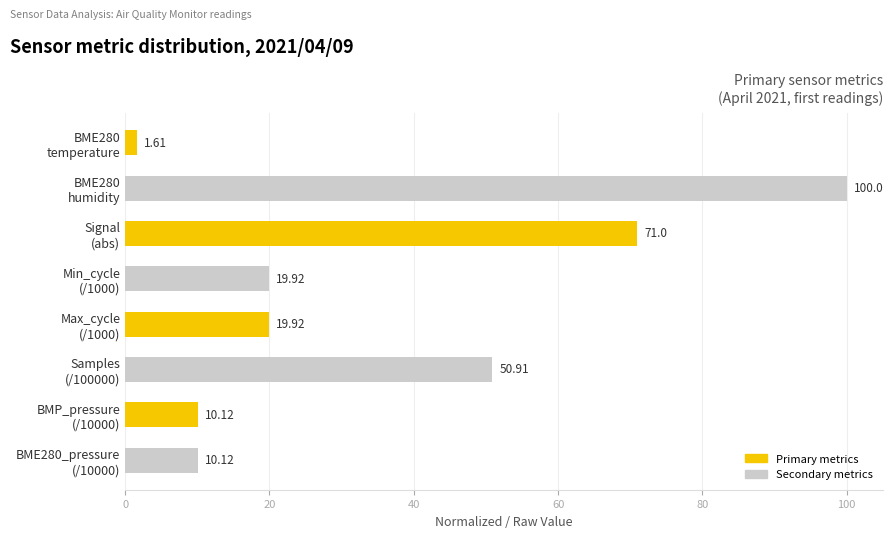

What is the difference between the second highest and second lowest values?

60.9